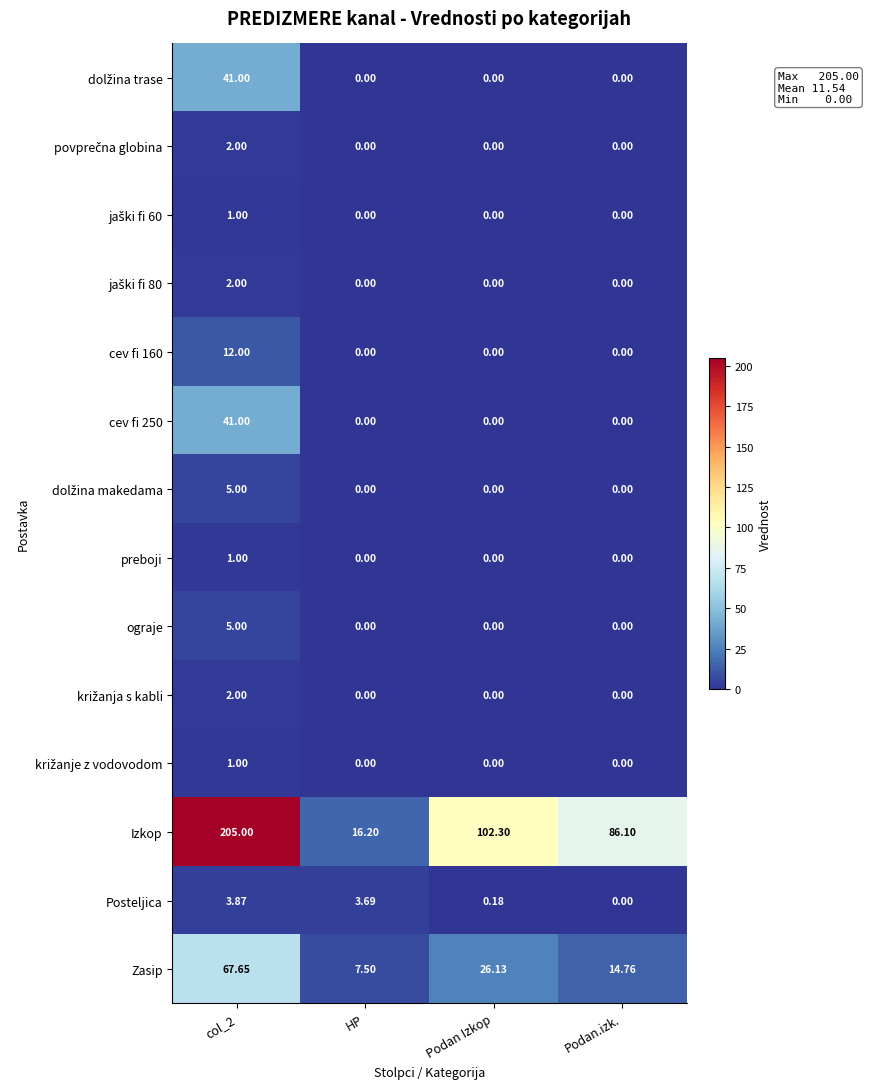

Which series has the largest total across all categories?

Izkop